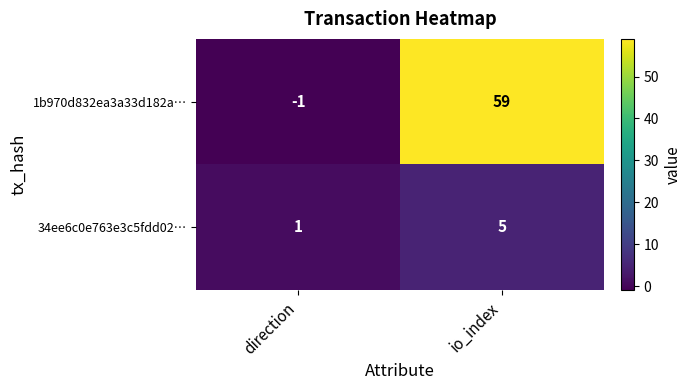

How many data points in 34ee6c0e763e3c5fdd02… are less than 5?

1